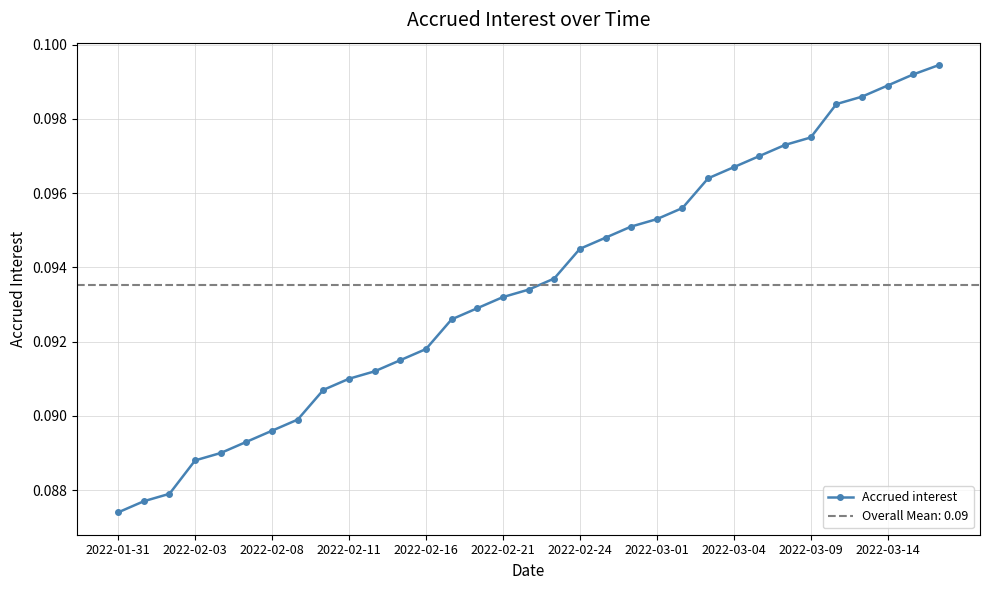

At which label is Accrued interest closest to 0?

2022-01-31